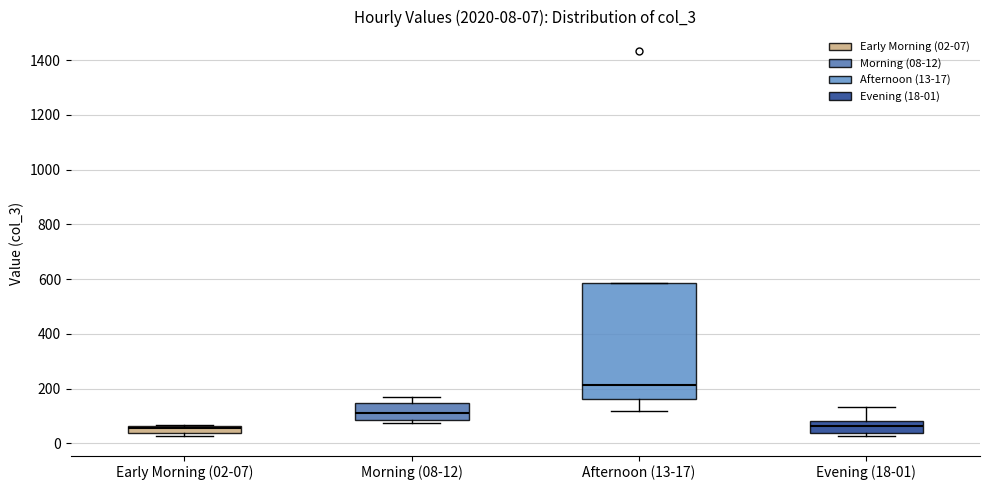

Which box is the tallest, from its lower edge to its upper edge?

Afternoon (13-17)